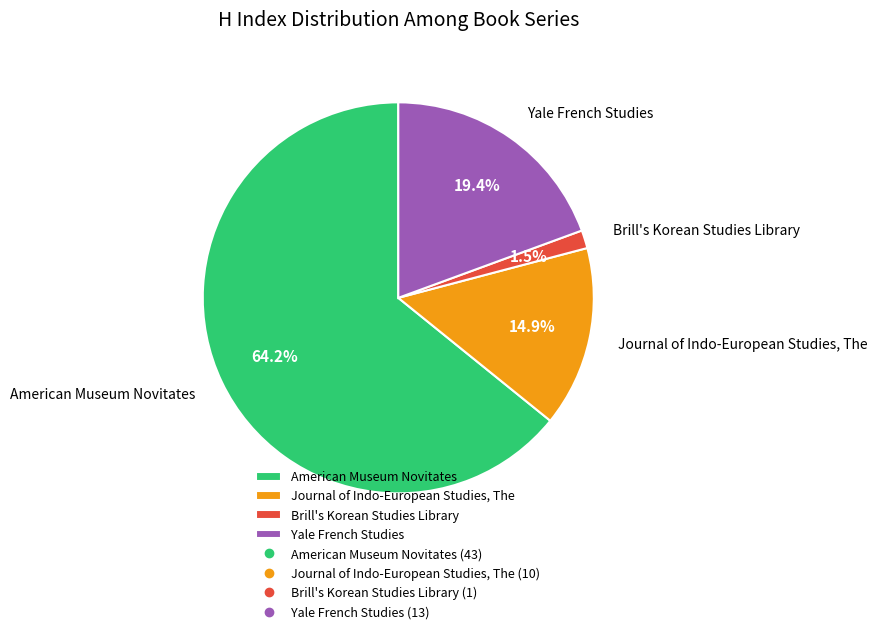

To the nearest percent, what is the difference between the American Museum Novitates and Journal of Indo-European Studies, The slice percentages?

49%